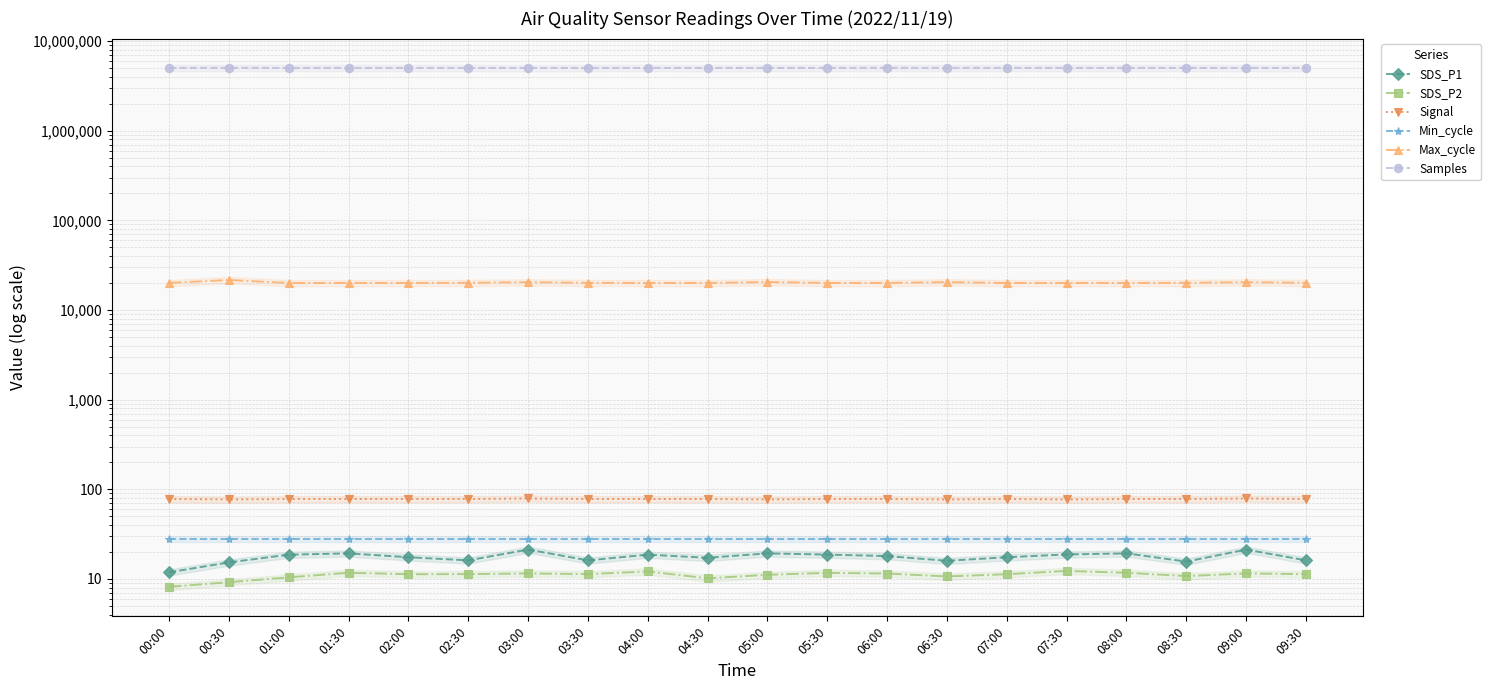

Does the chart display data point markers on the line(s)?

Yes